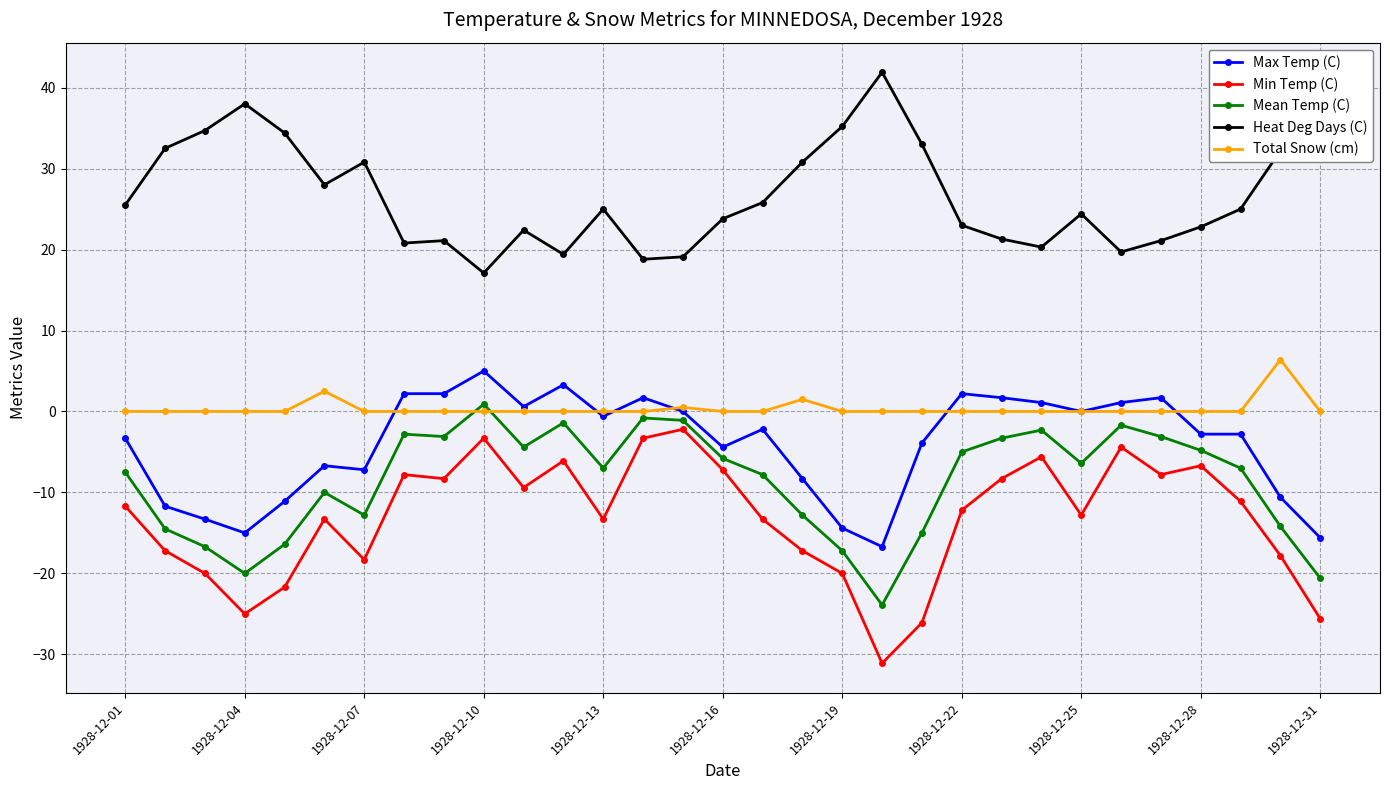

Which series has the largest total across all categories?

Heat Deg Days (C)